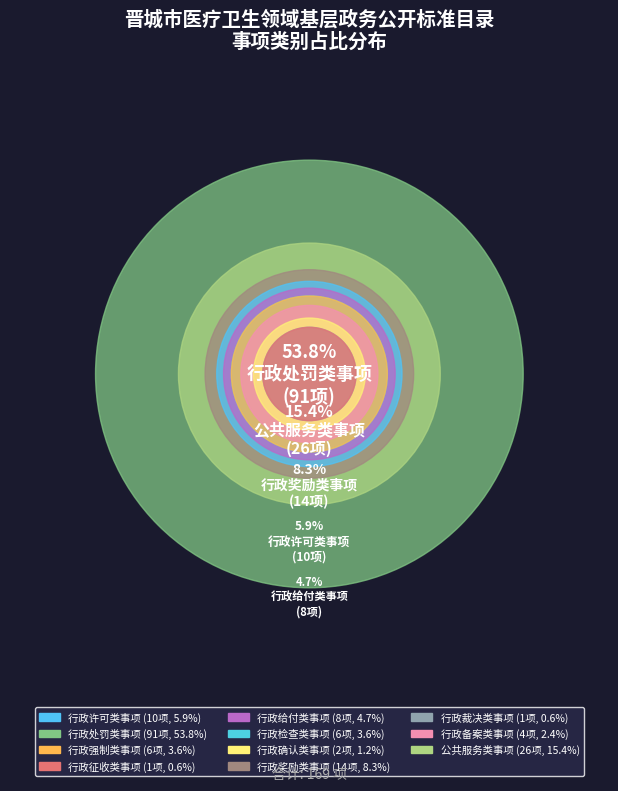

What is the smallest slice in the pie chart?

行政征收类事项